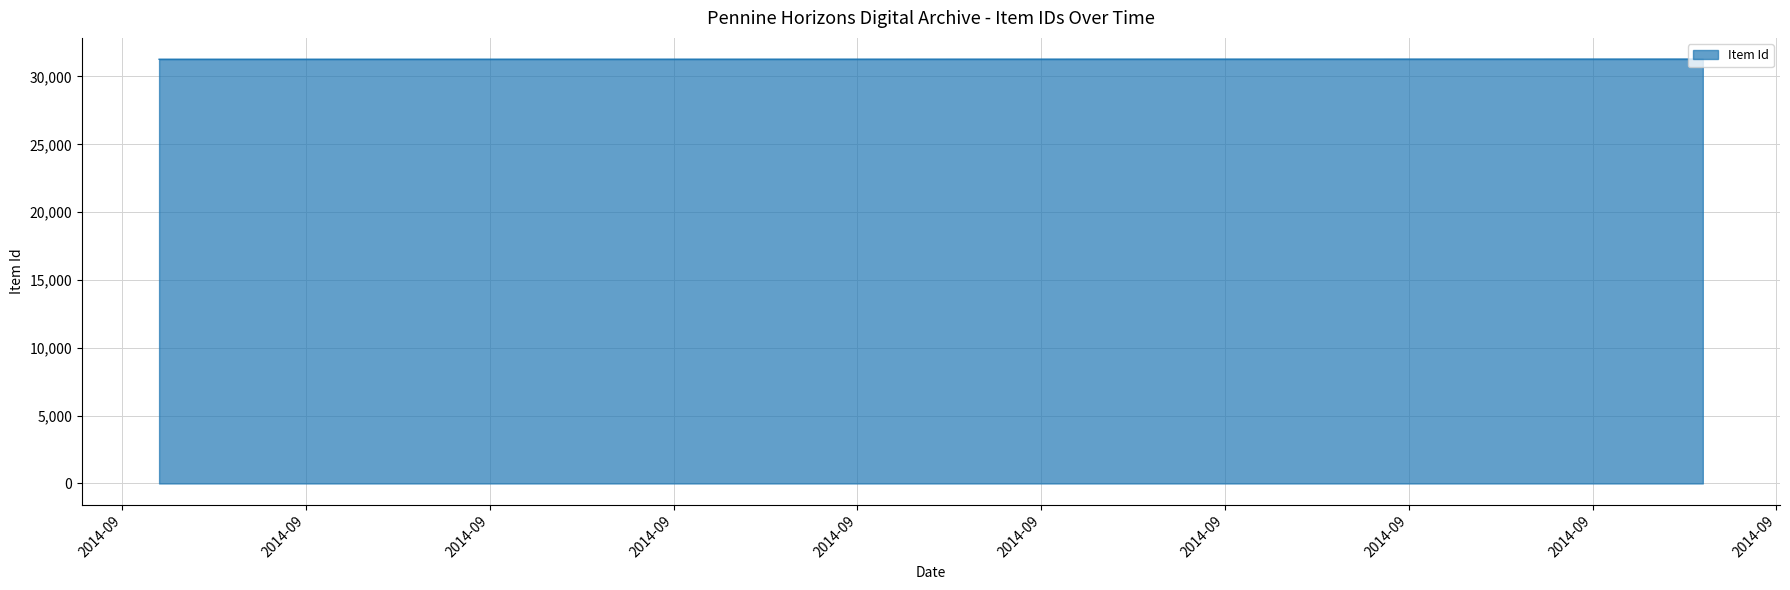

What is the maximum value shown in the chart?

31280